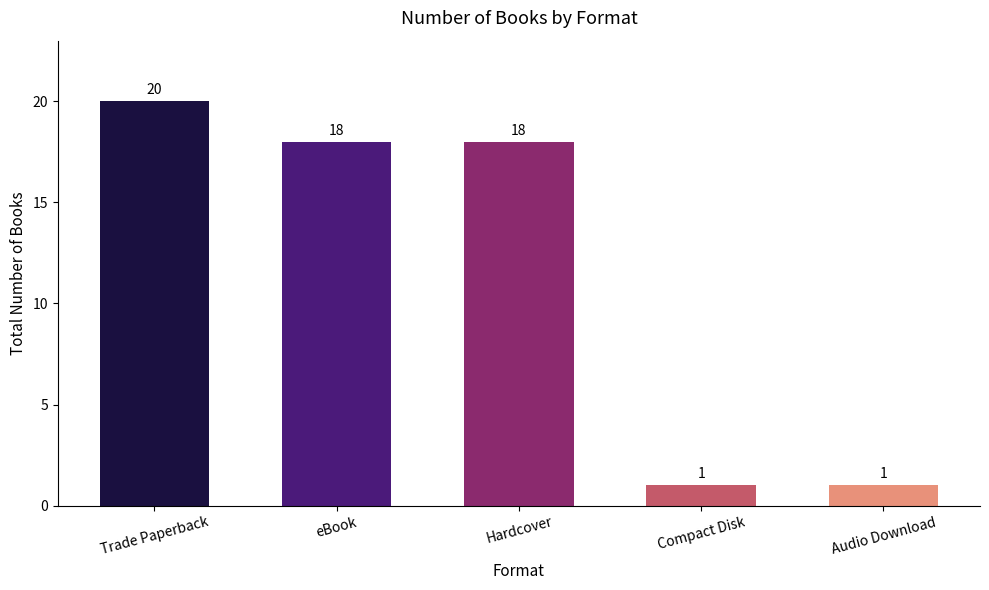

Count the values in the range 1 to 18.

4